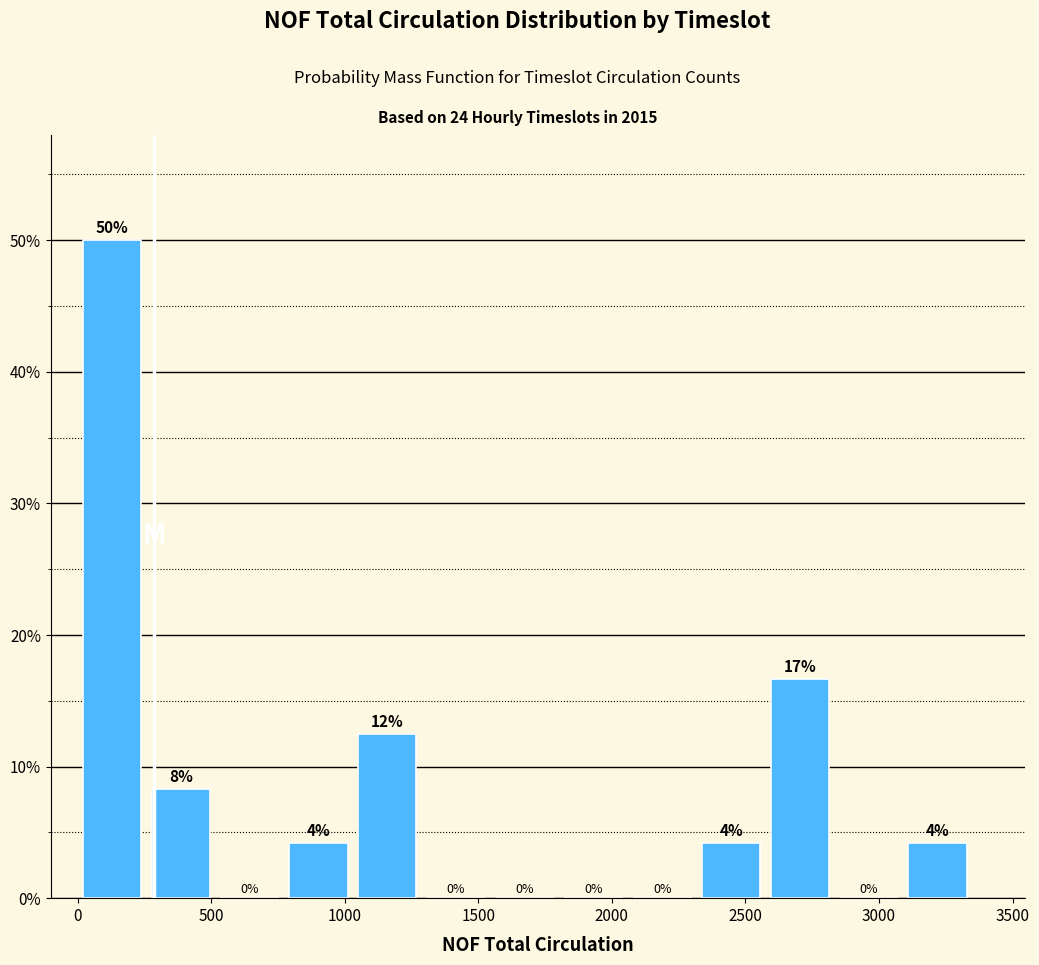

Over which range of the x-axis is the bar tallest?

0 to 250